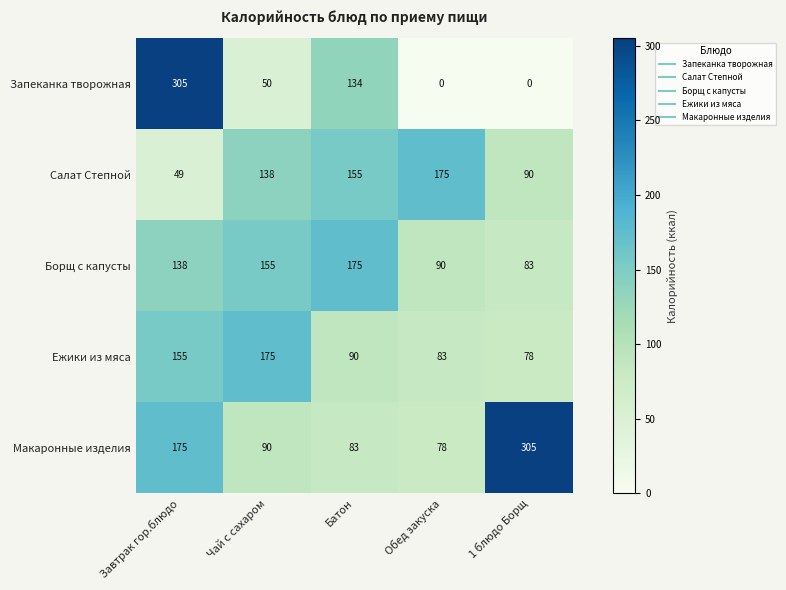

Which series has the largest range (max minus min)?

Запеканка творожная